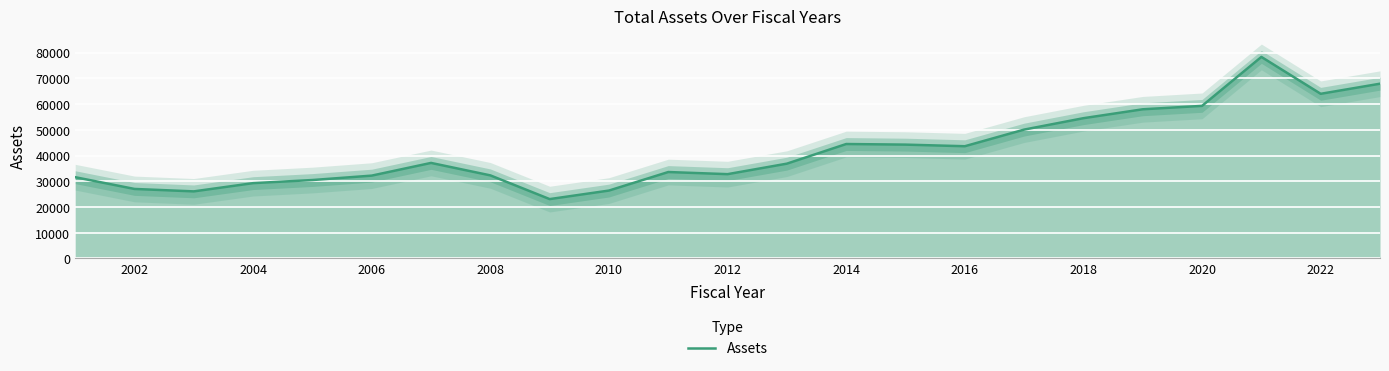

Is it true that Assets equals 44489.9 at 2014?

True